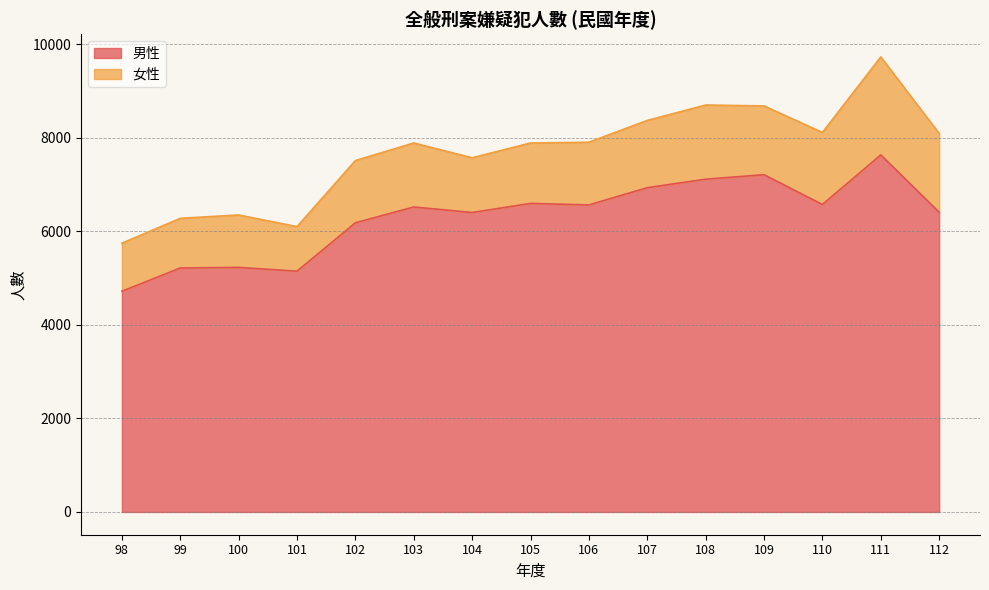

What is the ratio of the value at 98 to the value at 107?

0.7